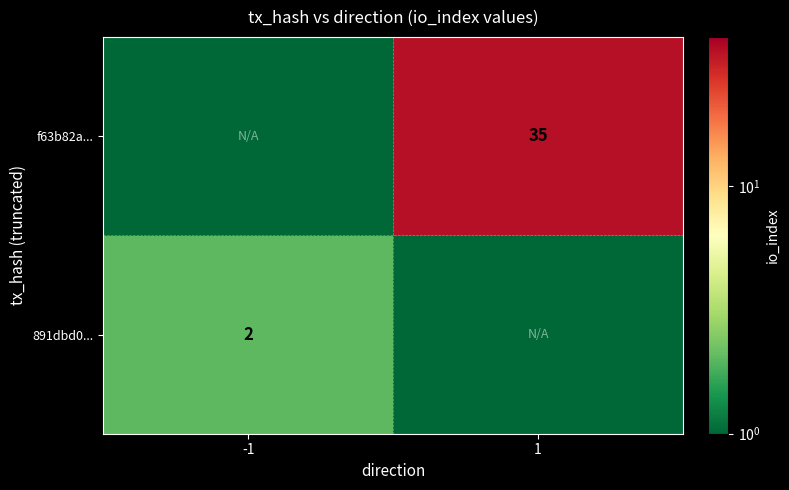

True or false: 891dbd0... has a value of 1 at -1.

False